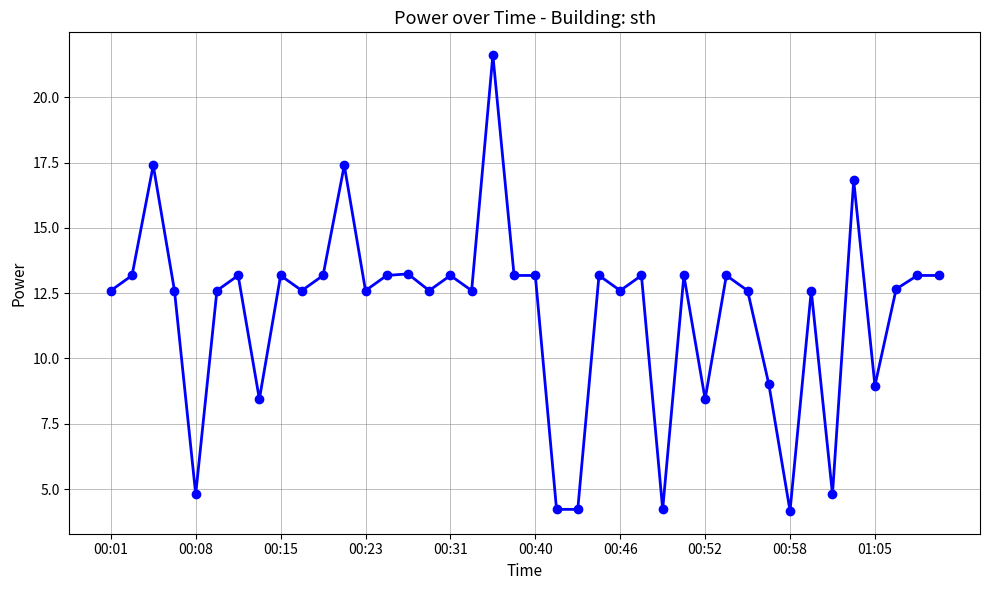

What is the sum of all values?

470.9